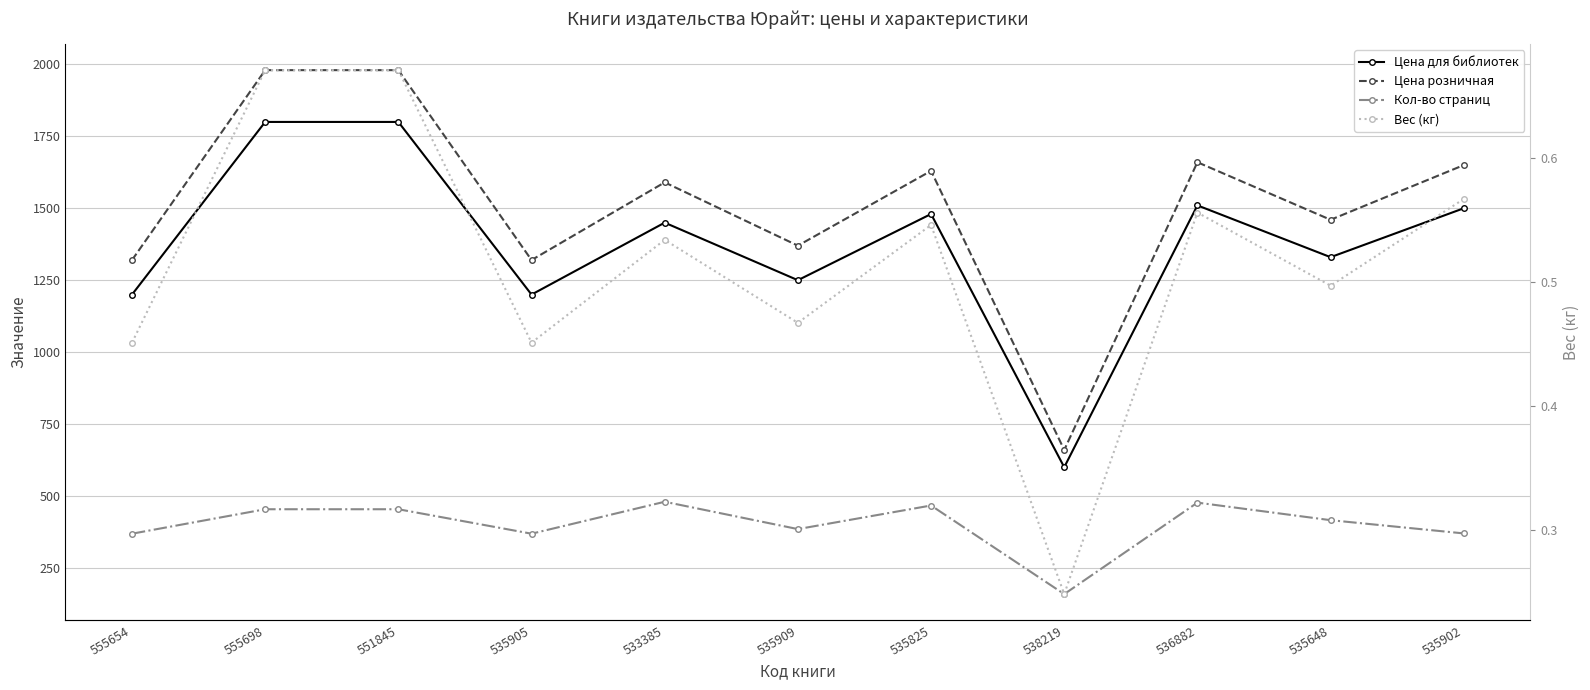

Which series has the largest total across all categories?

Цена розничная